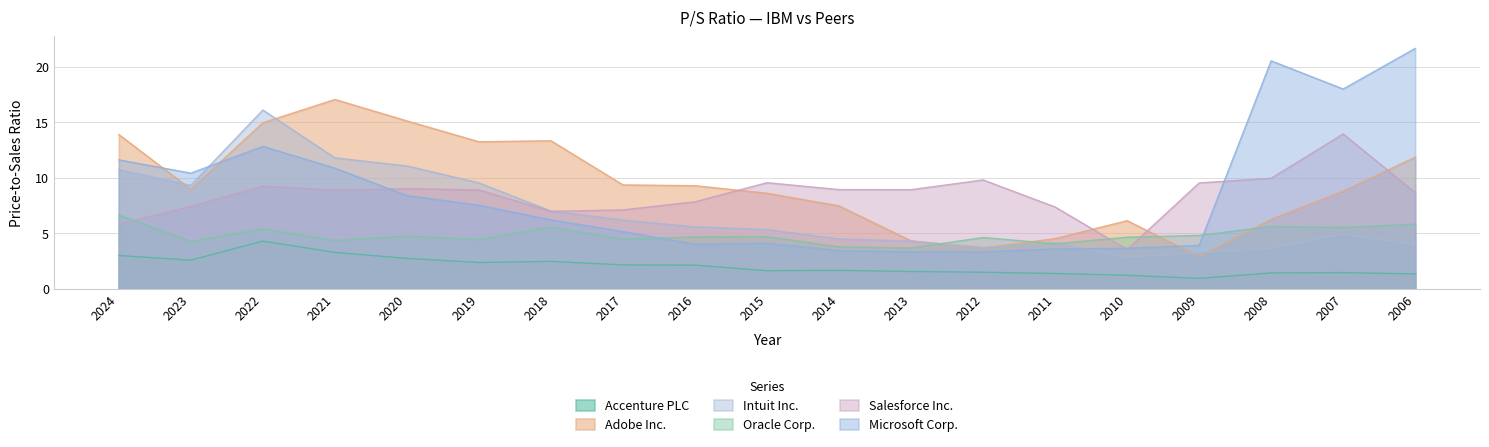

Reading right to left, extract all data points from this chart.

Accenture PLC: 2006=1.3	2007=1.4	2008=1.4	2009=0.9	2010=1.2	2011=1.4	2012=1.5	2013=1.5	2014=1.6	2015=1.6	2016=2.1	2017=2.1	2018=2.5	2019=2.4	2020=2.7	2021=3.3	2022=4.3	2023=2.6	2024=3.0
Adobe Inc.: 2006=11.8	2007=8.8	2008=6.2	2009=2.9	2010=6.1	2011=4.5	2012=3.6	2013=4.3	2014=7.5	2015=8.6	2016=9.3	2017=9.3	2018=13.3	2019=13.2	2020=15.1	2021=17.0	2022=14.9	2023=8.9	2024=13.9
Intuit Inc.: 2006=3.9	2007=4.9	2008=3.6	2009=3.2	2010=2.8	2011=4.1	2012=3.7	2013=4.3	2014=4.5	2015=5.3	2016=5.6	2017=6.2	2018=7.0	2019=9.5	2020=11.1	2021=11.8	2022=16.1	2023=9.3	2024=10.7
Oracle Corp.: 2006=5.8	2007=5.5	2008=5.6	2009=4.8	2010=4.6	2011=4.0	2012=4.6	2013=3.7	2014=3.8	2015=4.7	2016=4.7	2017=4.5	2018=5.6	2019=4.4	2020=4.7	2021=4.3	2022=5.4	2023=4.2	2024=6.6
Salesforce Inc.: 2006=8.6	2007=13.9	2008=9.9	2009=9.5	2010=3.5	2011=7.3	2012=9.8	2013=8.9	2014=8.9	2015=9.5	2016=7.8	2017=7.1	2018=7.0	2019=8.9	2020=9.0	2021=8.9	2022=9.2	2023=7.4	2024=5.8
Microsoft Corp.: 2006=21.6	2007=18.0	2008=20.5	2009=3.9	2010=3.6	2011=3.6	2012=3.3	2013=3.3	2014=3.4	2015=4.1	2016=4.0	2017=5.1	2018=6.2	2019=7.5	2020=8.4	2021=10.8	2022=12.8	2023=10.4	2024=11.6